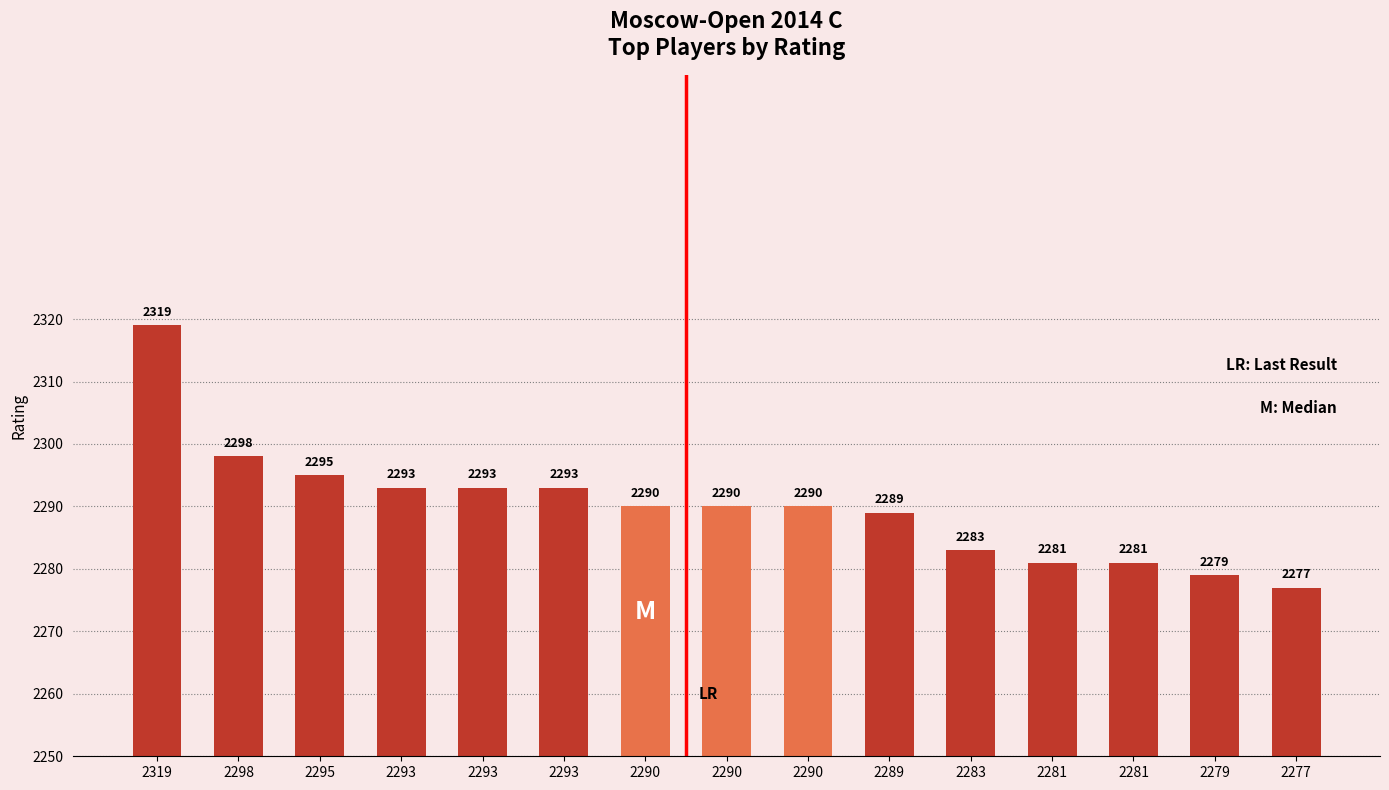

How many bars are there in total?

15